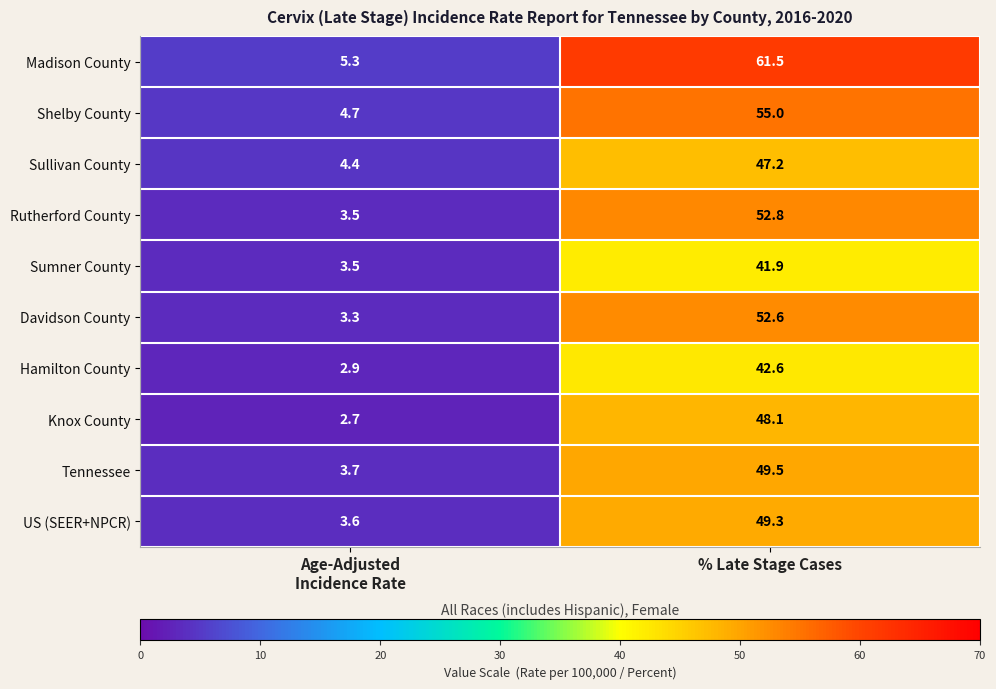

The value of US (SEER+NPCR) at % Late Stage Cases is 49.3. True or false?

True